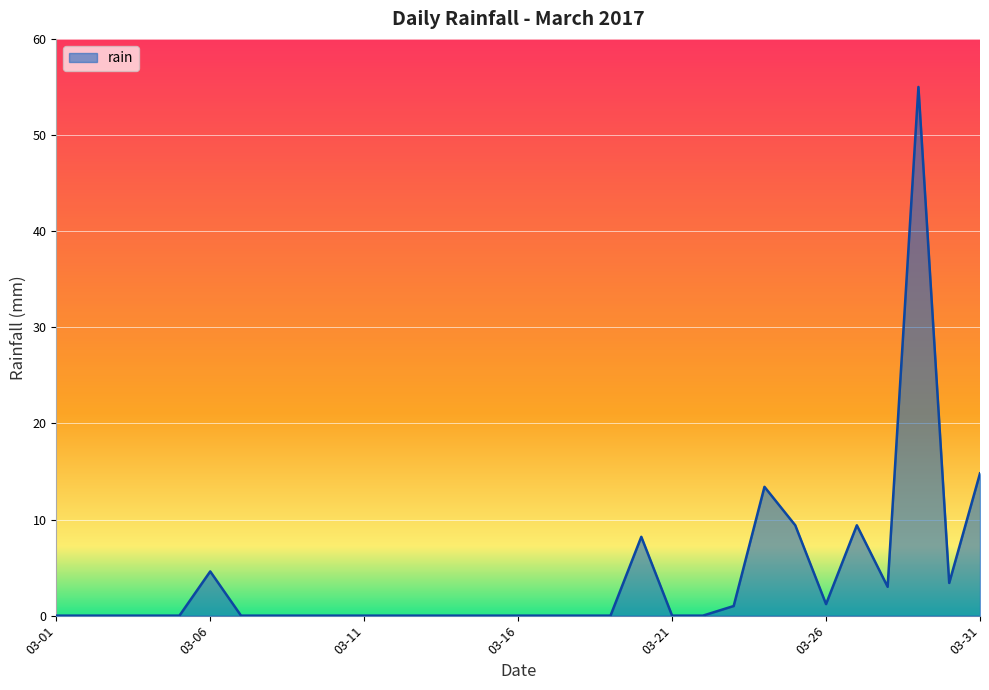

What is the difference between the maximum and minimum values?

55.0